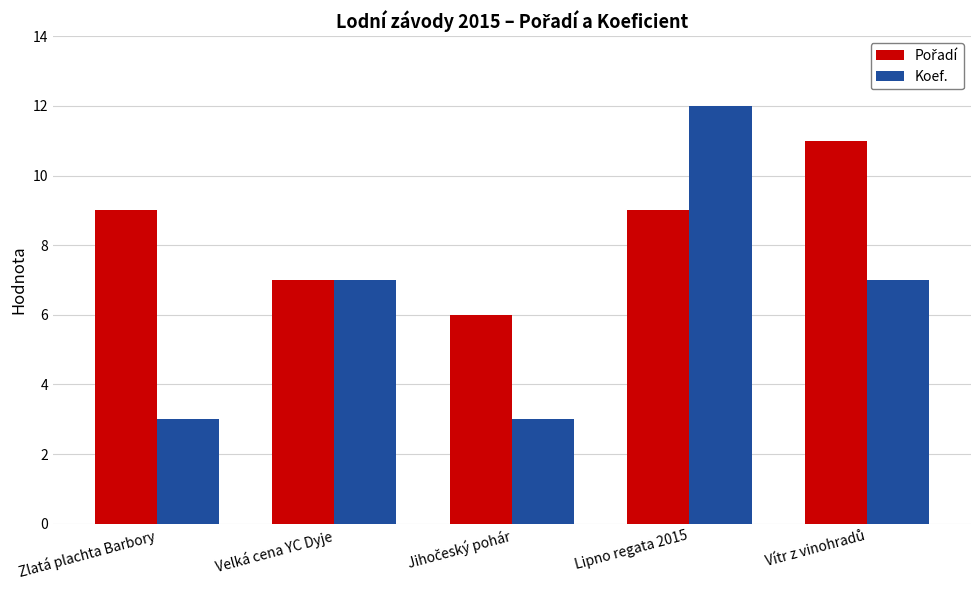

What is the difference between the maximum and minimum values in the Koef. series?

9